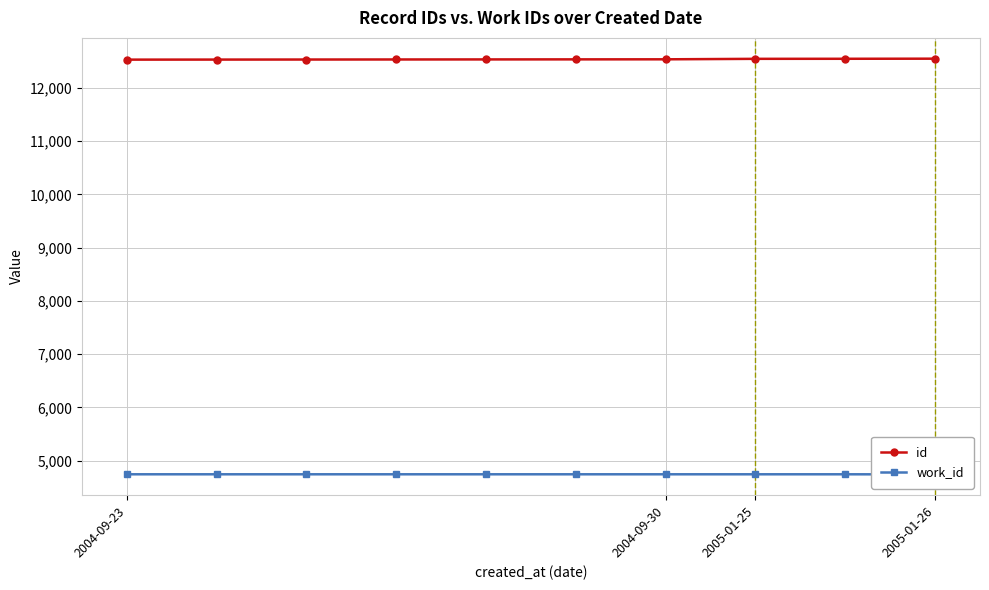

What is the value of the work_id point at the 2nd from the left?

4745